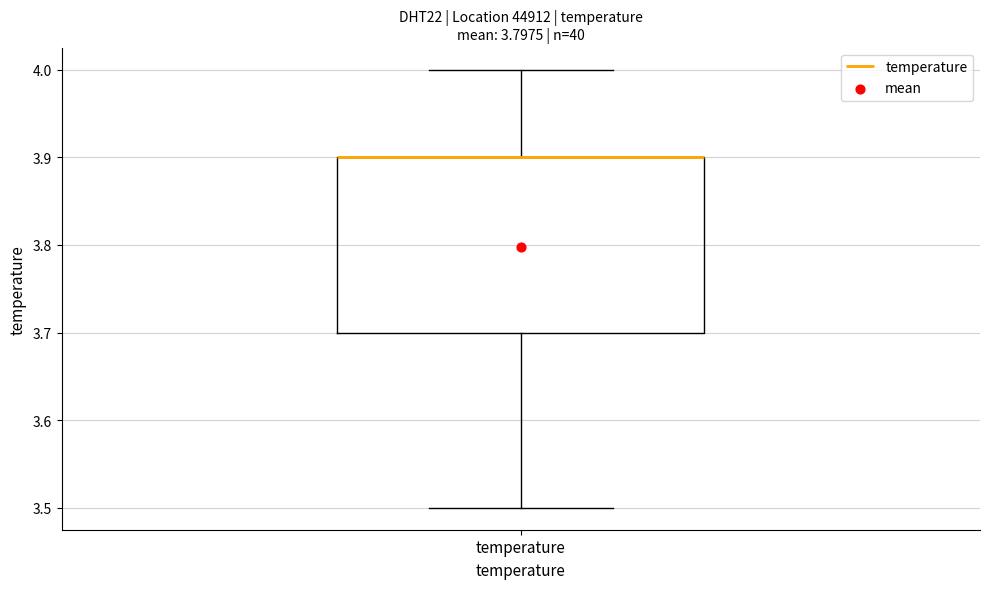

Read this box plot against the y-axis: the position of the median line, the range covered by the box, and the ends of both whiskers. The values are not printed on the chart, so give them approximately, as read against the axis.

median 3.9 (drawn on the box's upper edge), box 3.7 to 3.9, whiskers 3.5 to 4.0